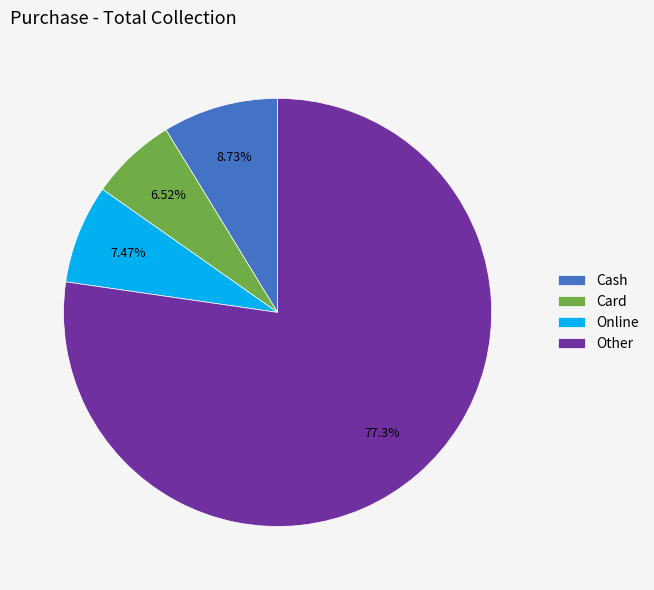

Count the number of slices in the pie.

4